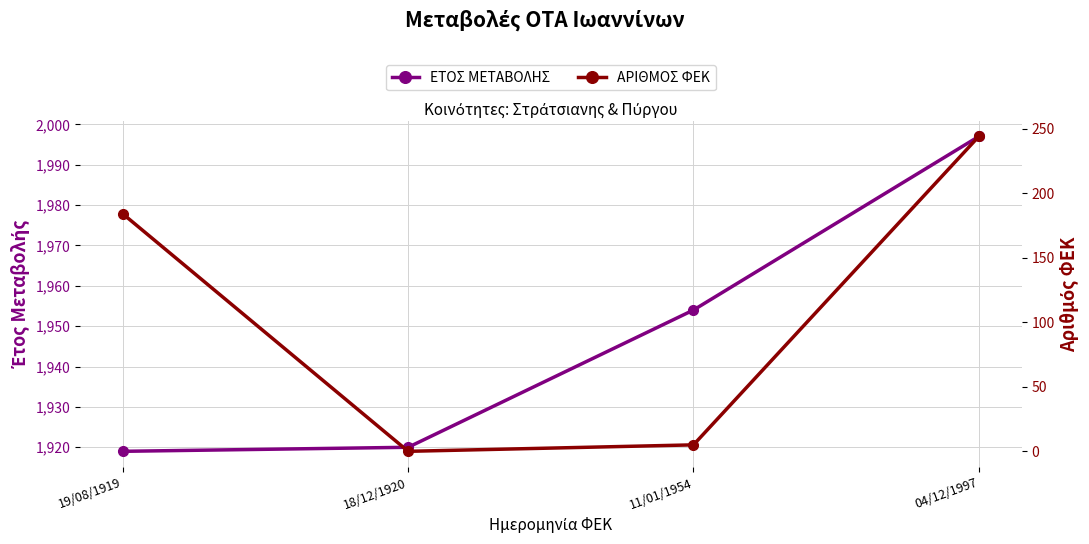

What are all the series names shown in the legend?

ΕΤΟΣ ΜΕΤΑΒΟΛΗΣ, ΑΡΙΘΜΟΣ ΦΕΚ